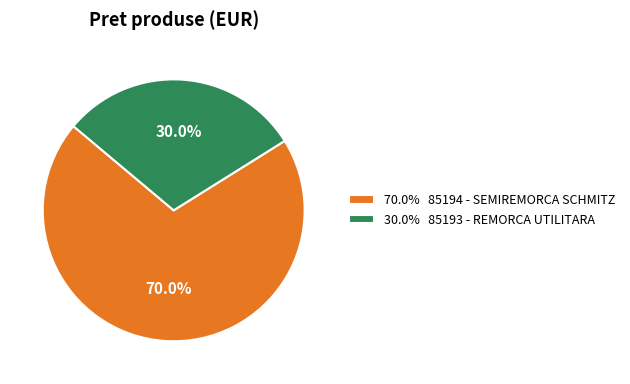

What is the smallest slice in the pie chart?

30.0% 85193 - REMORCA UTILITARA